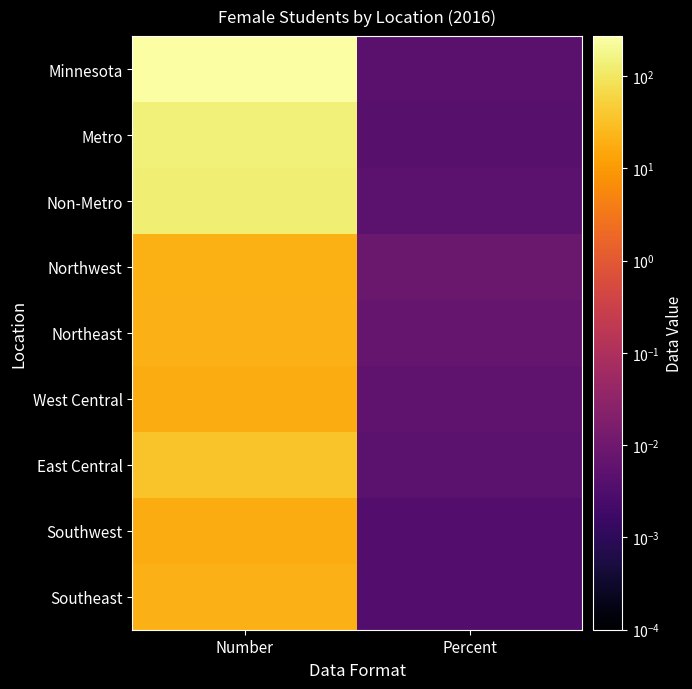

Reading left to right, what are all the values shown in this chart?

Minnesota: Number=270.0	Percent=0.0
Metro: Number=142.0	Percent=0.0
Non-Metro: Number=128.0	Percent=0.0
Northwest: Number=19.0	Percent=0.0
Northeast: Number=20.0	Percent=0.0
West Central: Number=17.0	Percent=0.0
East Central: Number=35.0	Percent=0.0
Southwest: Number=17.0	Percent=0.0
Southeast: Number=20.0	Percent=0.0